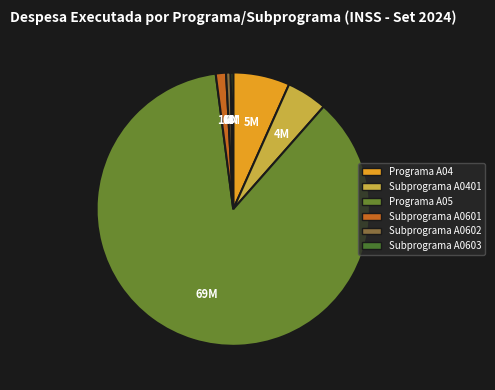

Does Programa A04 account for over 50% of the chart?

No